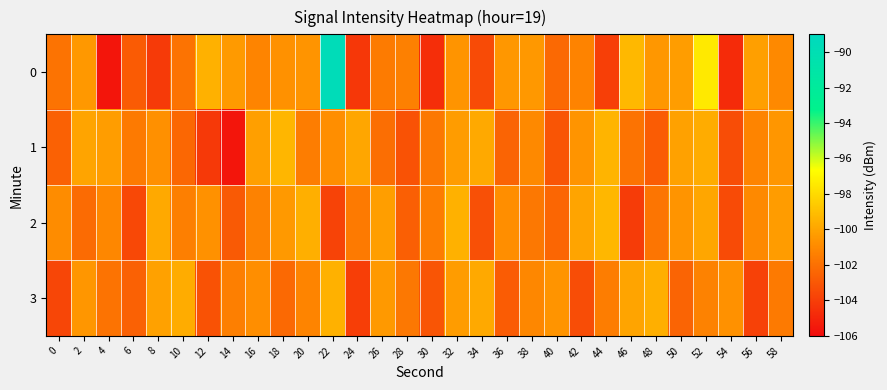

Reading right to left, transcribe all the data shown in this chart.

0: 58=-101.0	56=-100.2	54=-104.7	52=-97.5	50=-100.3	48=-100.5	46=-99.3	44=-104.0	42=-101.2	40=-102.3	38=-100.5	36=-100.5	34=-103.5	32=-100.6	30=-104.6	28=-101.4	26=-101.6	24=-104.2	22=-89.6	20=-100.6	18=-100.7	16=-101.2	14=-100.4	12=-99.5	10=-101.9	8=-104.2	6=-102.8	4=-105.7	2=-100.4	0=-101.9
1: 58=-100.5	56=-101.2	54=-103.4	52=-99.7	50=-100.1	48=-102.8	46=-101.9	44=-99.4	42=-100.6	40=-103.1	38=-101.0	36=-102.5	34=-99.8	32=-100.3	30=-101.7	28=-103.2	26=-102.1	24=-99.9	22=-100.8	20=-101.5	18=-99.3	16=-100.2	14=-105.7	12=-104.2	10=-102.3	8=-100.7	6=-101.6	4=-100.3	2=-100.0	0=-102.6
2: 58=-100.3	56=-101.0	54=-103.5	52=-99.9	50=-100.6	48=-101.8	46=-104.1	44=-99.3	42=-100.0	40=-102.4	38=-101.7	36=-100.8	34=-103.3	32=-99.5	30=-101.5	28=-102.7	26=-100.2	24=-101.6	22=-103.8	20=-99.6	18=-100.4	16=-101.3	14=-102.9	12=-100.7	10=-101.4	8=-99.8	6=-103.6	4=-101.1	2=-102.2	0=-100.9
3: 58=-101.6	56=-103.9	54=-100.7	52=-101.3	50=-102.5	48=-99.6	46=-100.0	44=-101.5	42=-103.4	40=-100.6	38=-101.1	36=-102.8	34=-99.8	32=-100.3	30=-103.1	28=-101.7	26=-100.4	24=-104.0	22=-99.5	20=-101.2	18=-102.3	16=-100.8	14=-101.4	12=-103.2	10=-99.7	8=-100.1	6=-102.6	4=-101.9	2=-100.5	0=-103.7